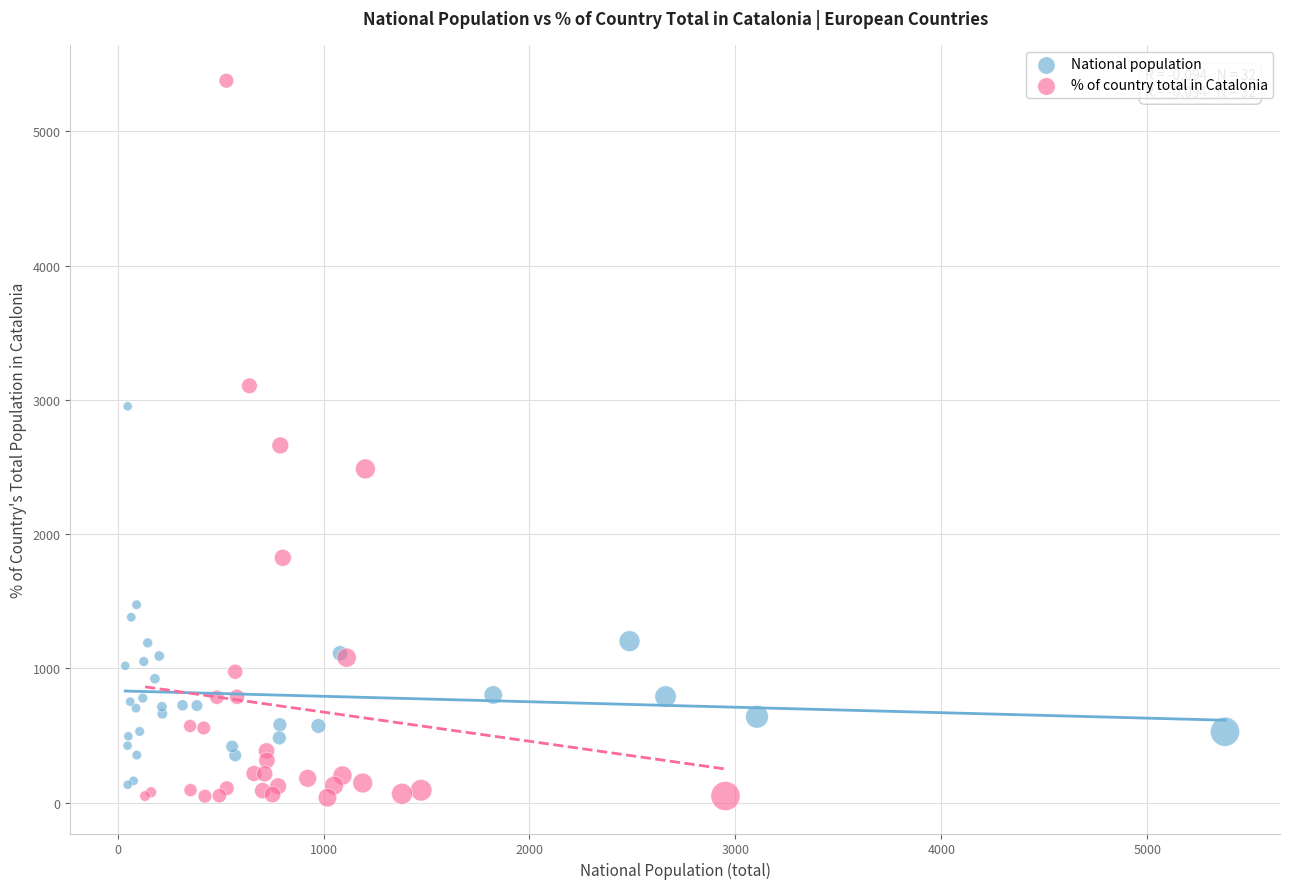

Which series has the largest Y range (max minus min)?

% of country total in Catalonia